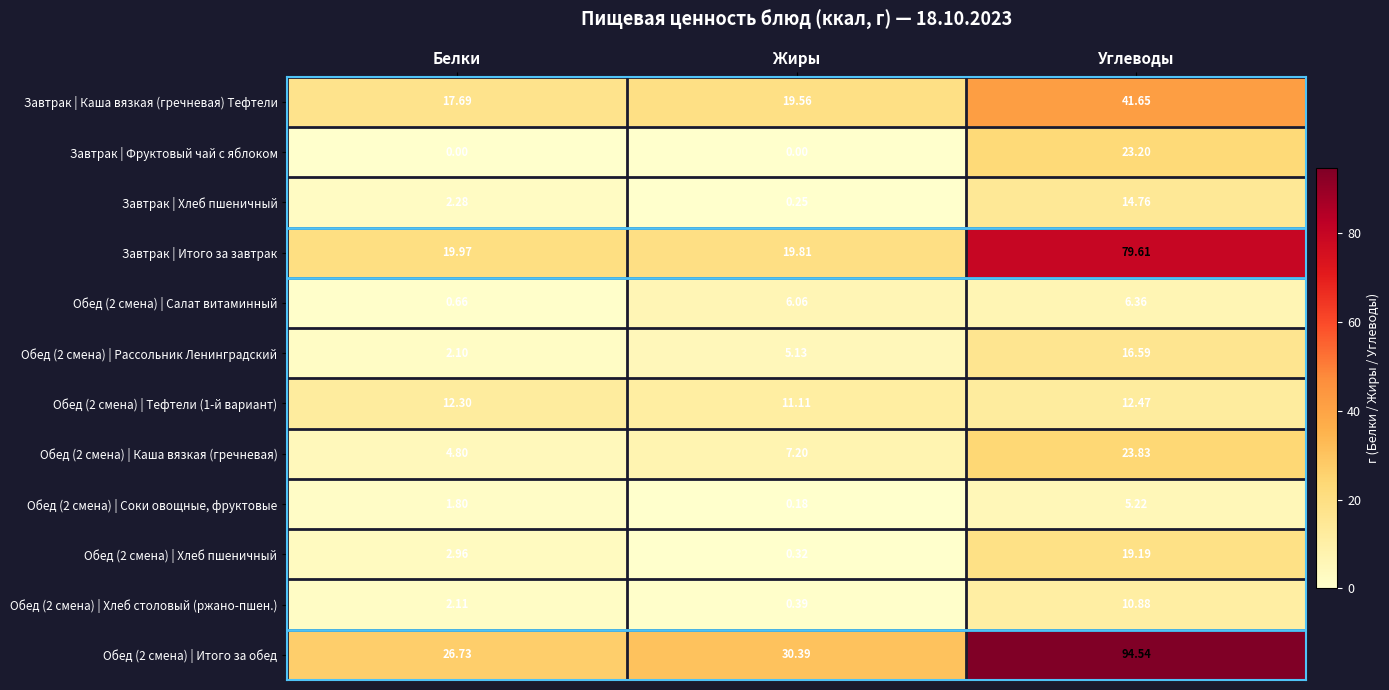

Where does the Обед (2 смена) | Итого за обед series first go above 30?

Жиры